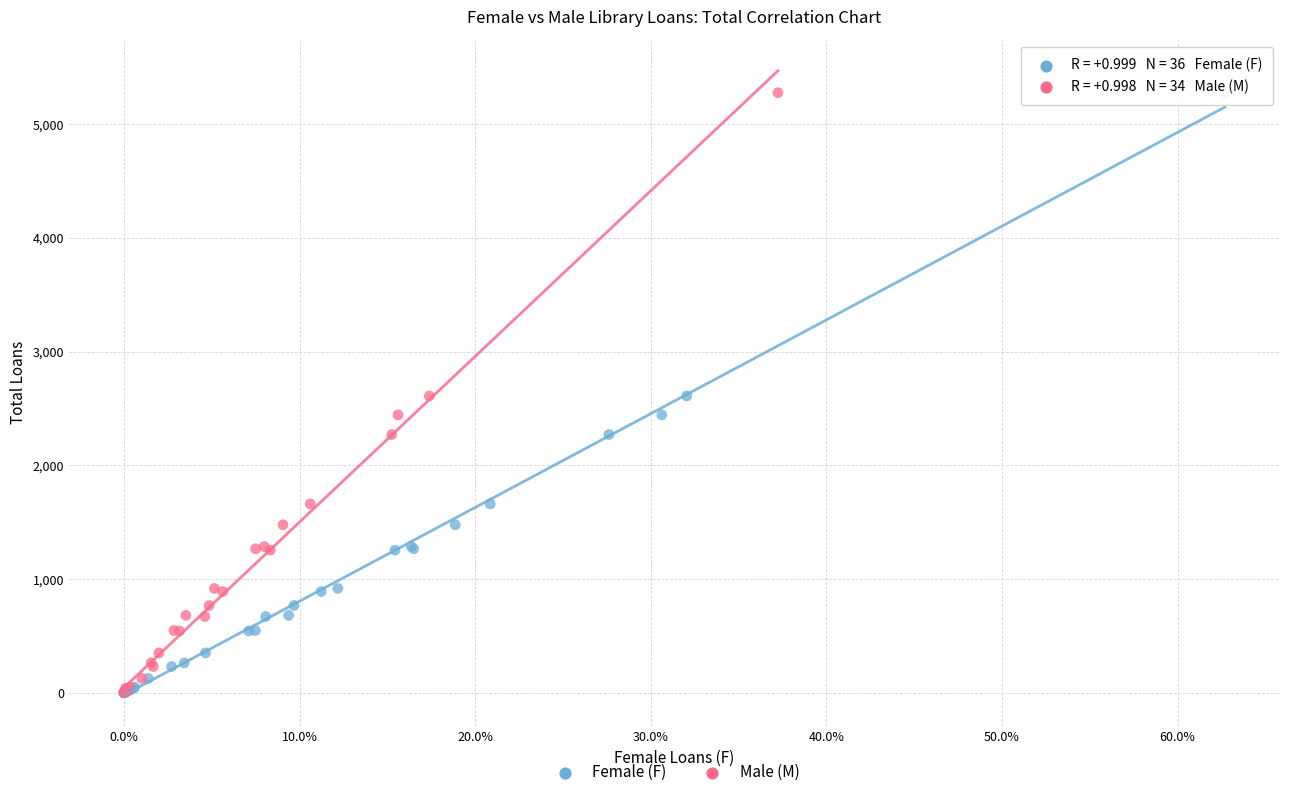

What are all the series names shown in the legend?

Female (F), Male (M)